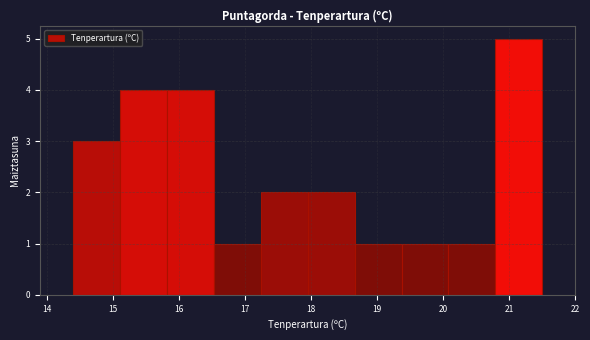

Over which range of the x-axis is the bar tallest?

20.79 to 21.50